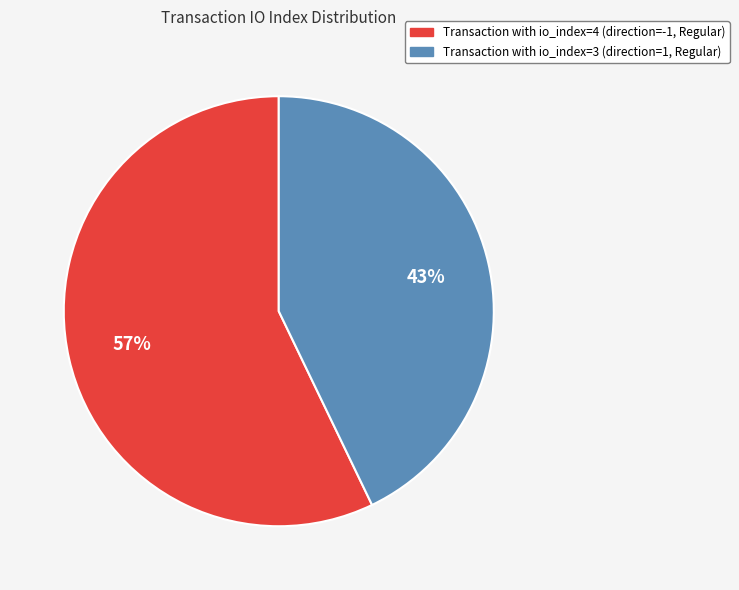

Is there a majority slice in this chart?

Yes